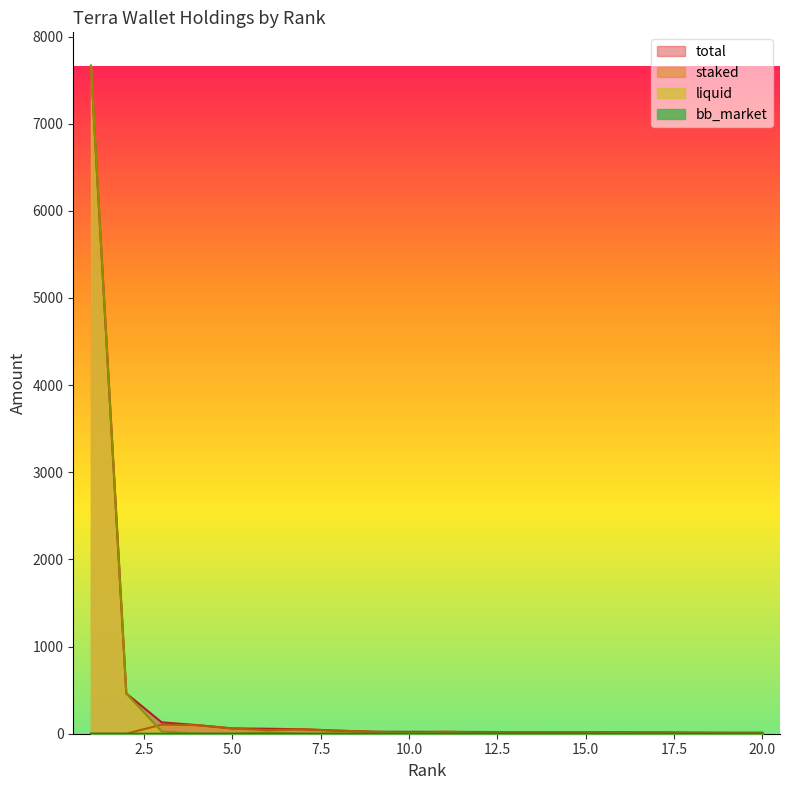

How many data points does each series have?

20